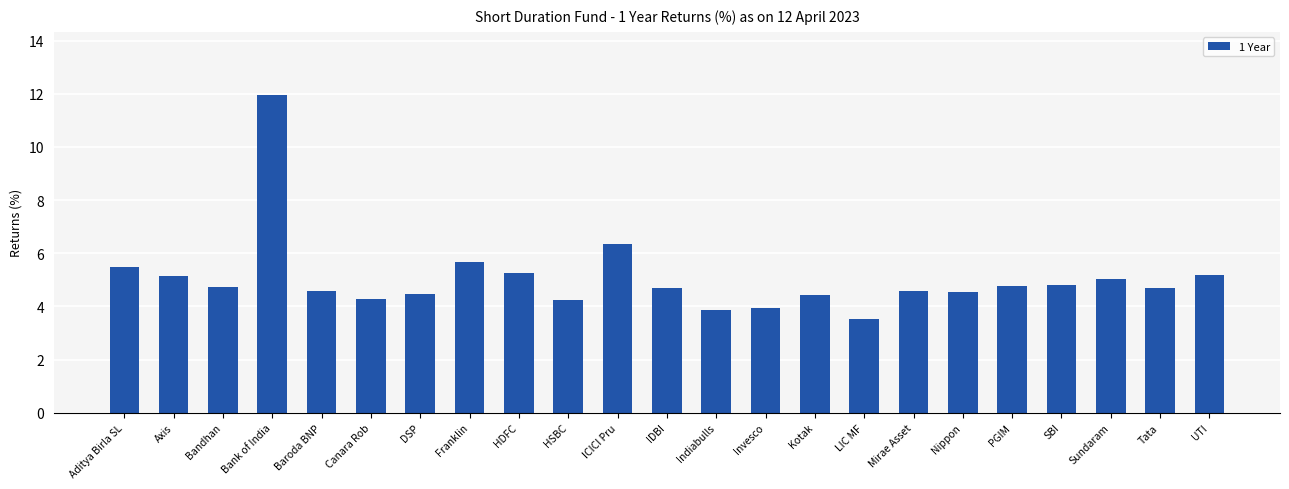

What is the value of the 19th bar from the left?

4.7